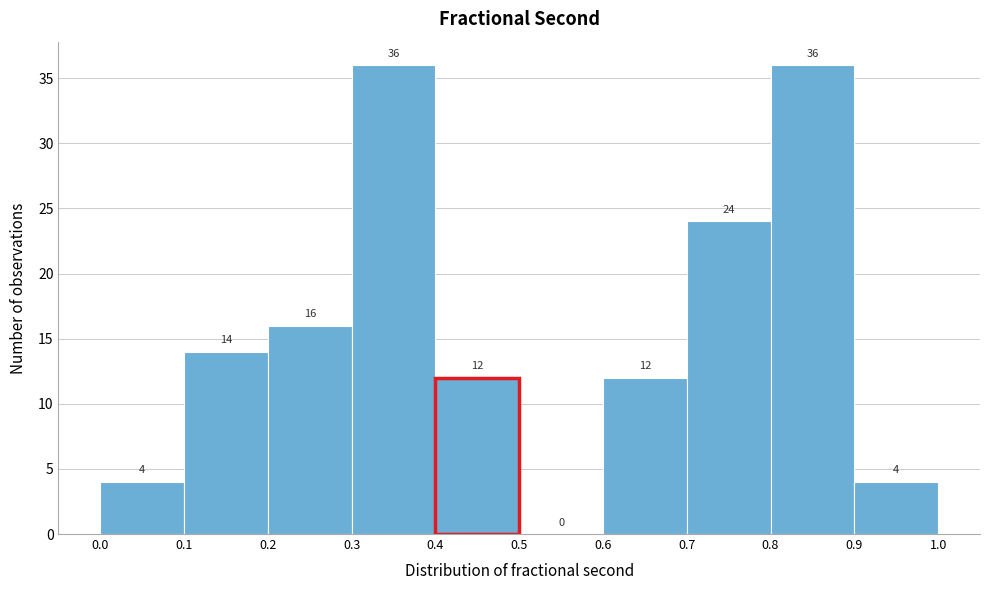

Reading left to right, transcribe this chart: for each bar, give the range it covers on the x-axis and its height.

0.0 to 0.1: 4
0.1 to 0.2: 14
0.2 to 0.3: 16
0.3 to 0.4: 36
0.4 to 0.5: 12
0.5 to 0.6: 0
0.6 to 0.7: 12
0.7 to 0.8: 24
0.8 to 0.9: 36
0.9 to 1.0: 4